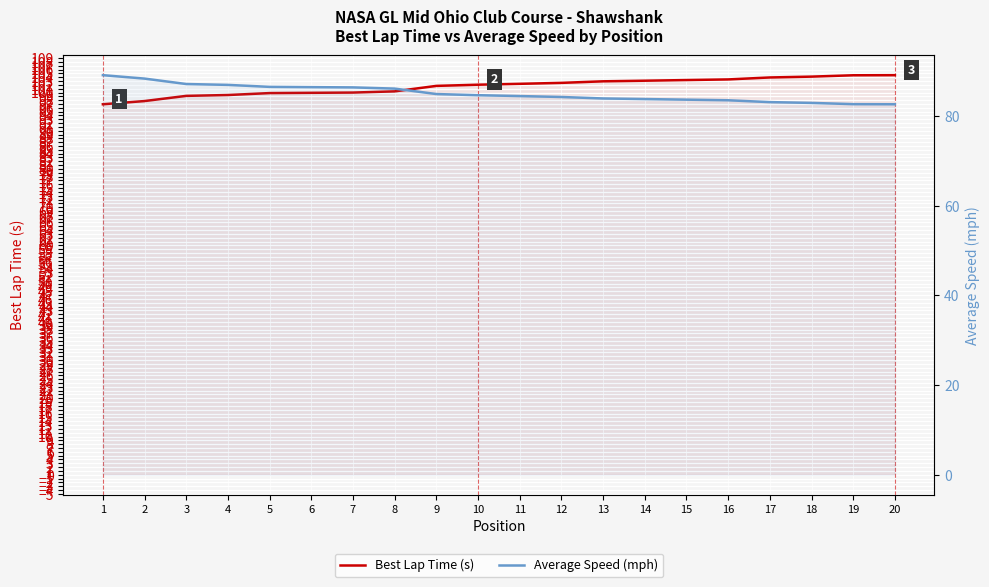

Which series has the largest total across all categories?

Best Lap Time (s)